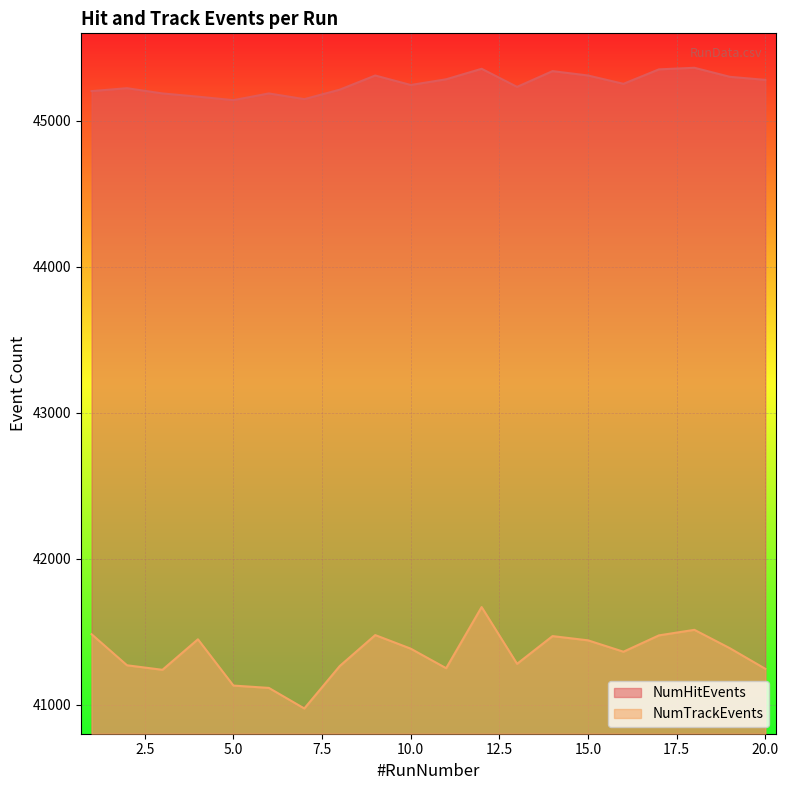

True or false: NumTrackEvents and NumHitEvents cross at least once.

False